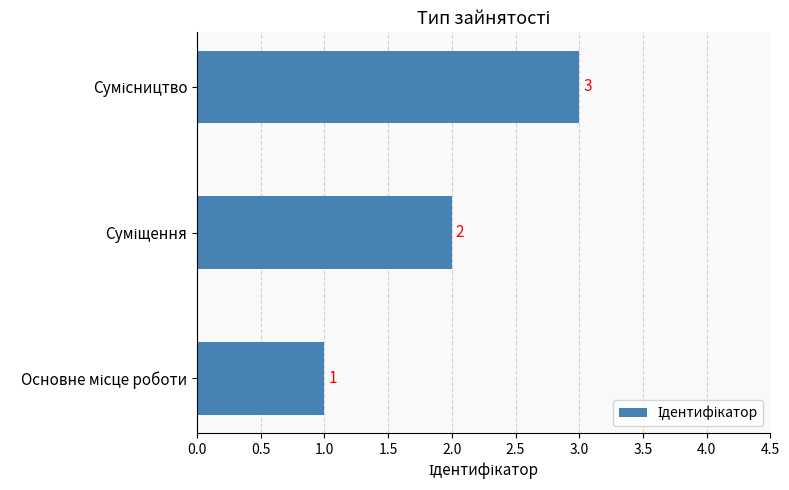

How many values are between 1 and 3?

3